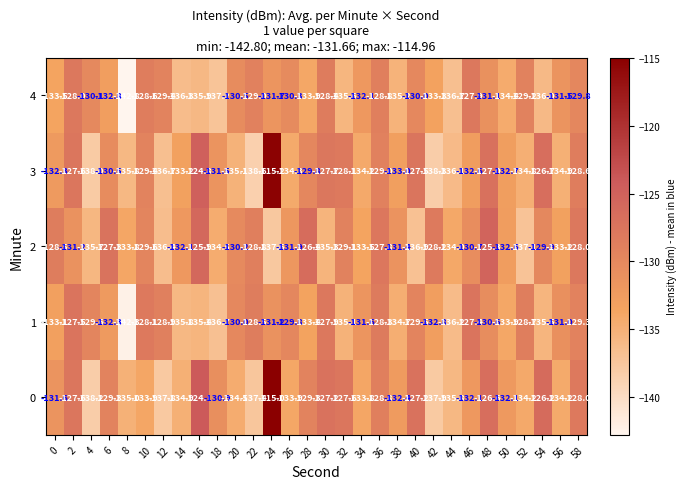

True or false: 1 has a value of -131.6 at 34.

True